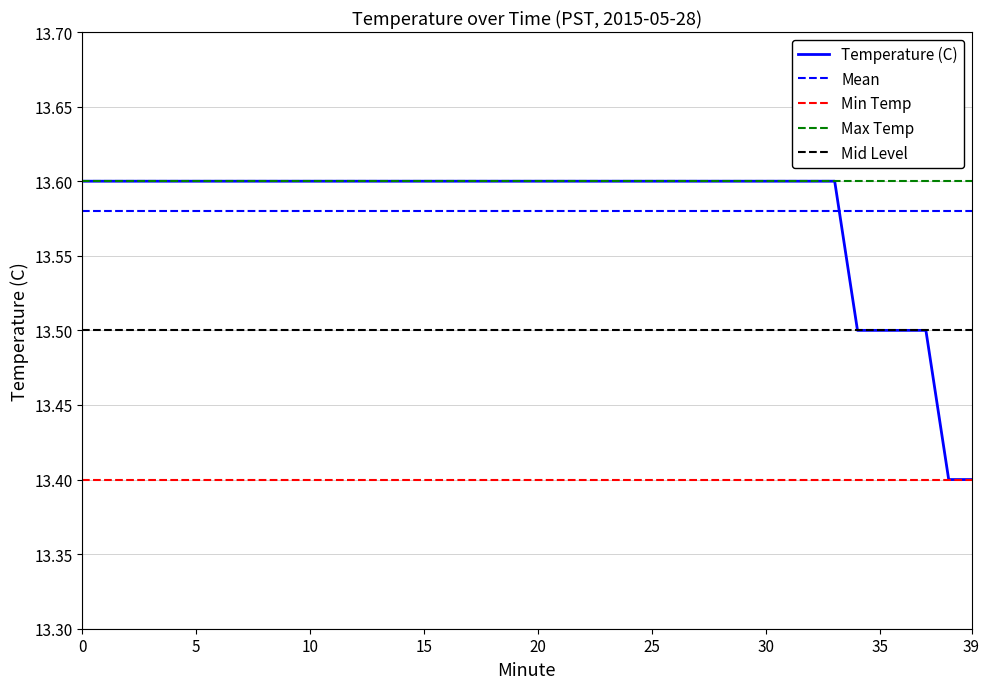

What is the average value?

13.6